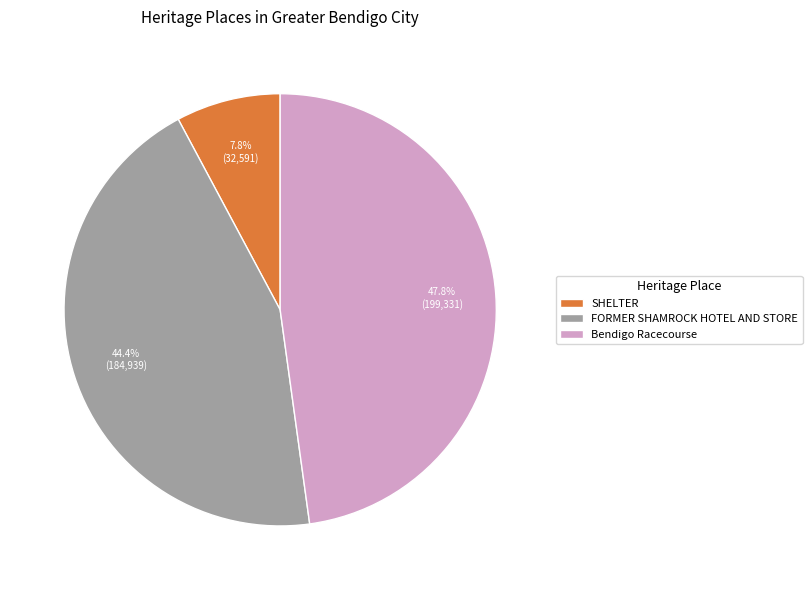

What percentage is the FORMER SHAMROCK HOTEL AND STORE slice, to the nearest percent?

44%